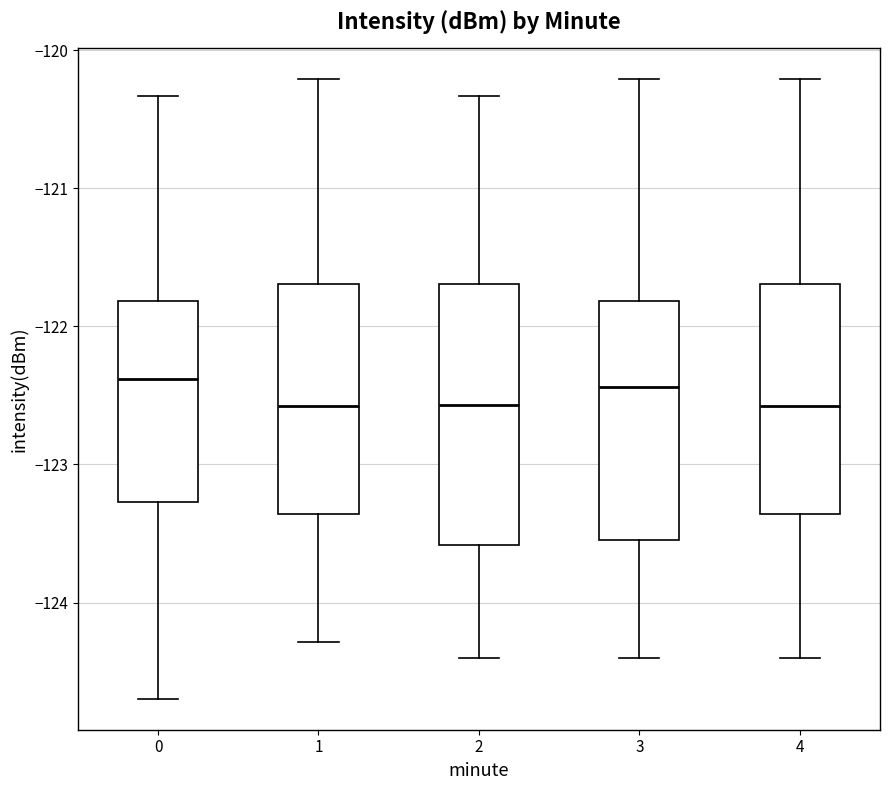

Where does the upper whisker of the box at x = 0 end on the y-axis? The values are not printed on the chart, so give them approximately, as read against the axis.

-120.3